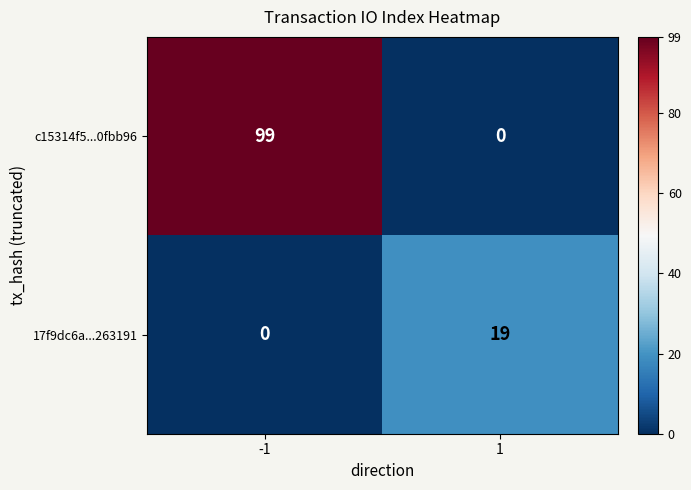

Reading left to right, extract all data points from this chart.

c15314f5...0fbb96: 99	0
17f9dc6a...263191: 0	19